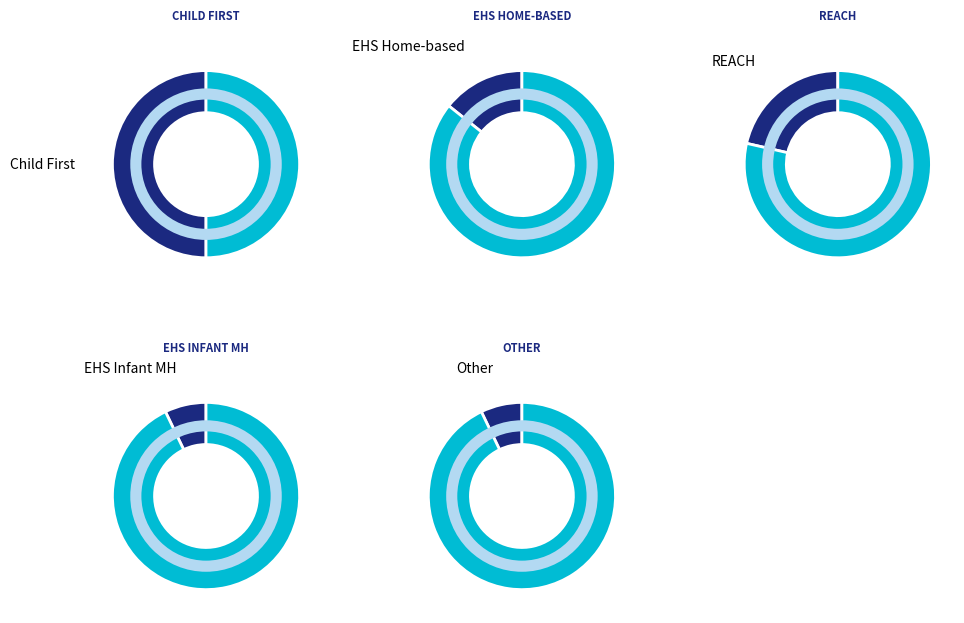

What is the largest slice in the pie chart?

Child First